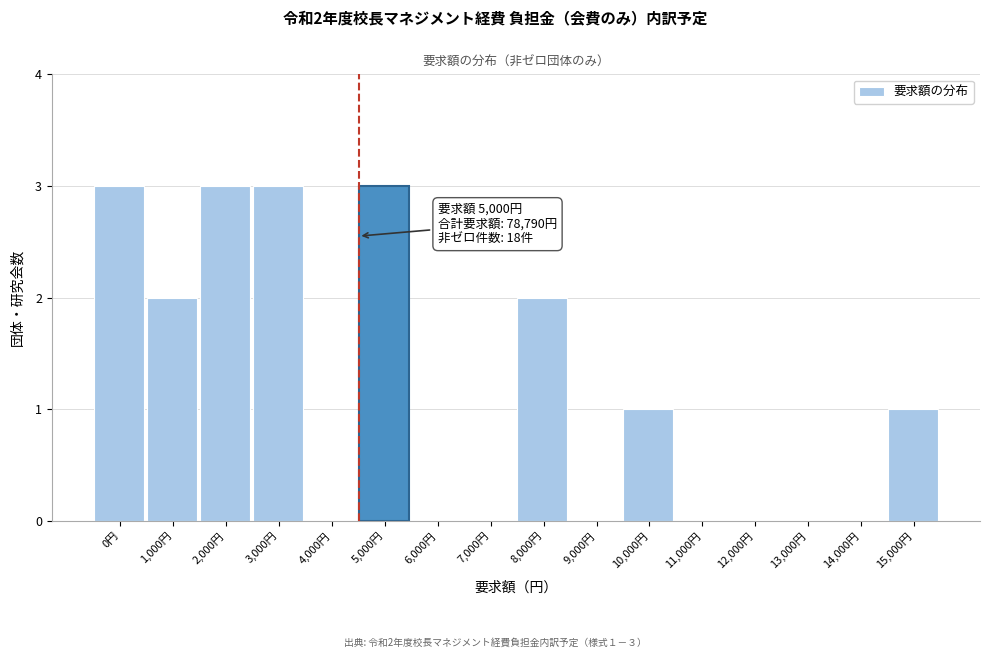

Reading left to right, transcribe all the data shown in this chart.

0円=3	1,000円=2	2,000円=3	3,000円=3	4,000円=0	5,000円=3	6,000円=0	7,000円=0	8,000円=2	9,000円=0	10,000円=1	11,000円=0	12,000円=0	13,000円=0	14,000円=0	15,000円=1